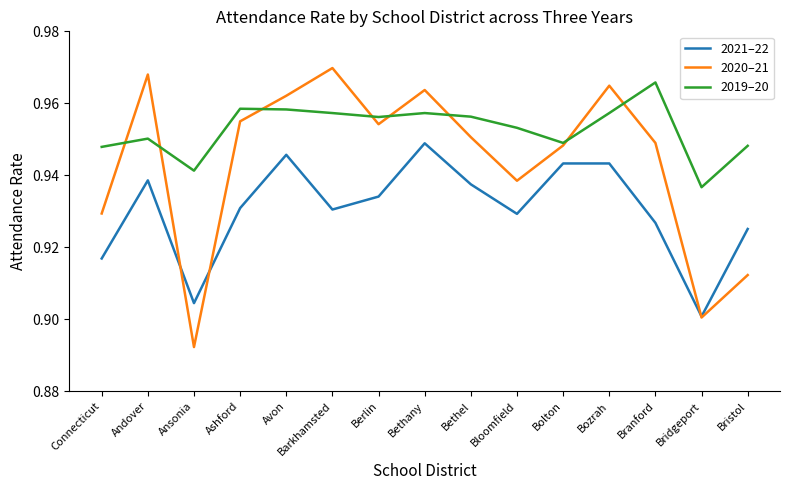

Rank the series by their maximum value, from lowest to highest.

2021–22, 2019–20, 2020–21